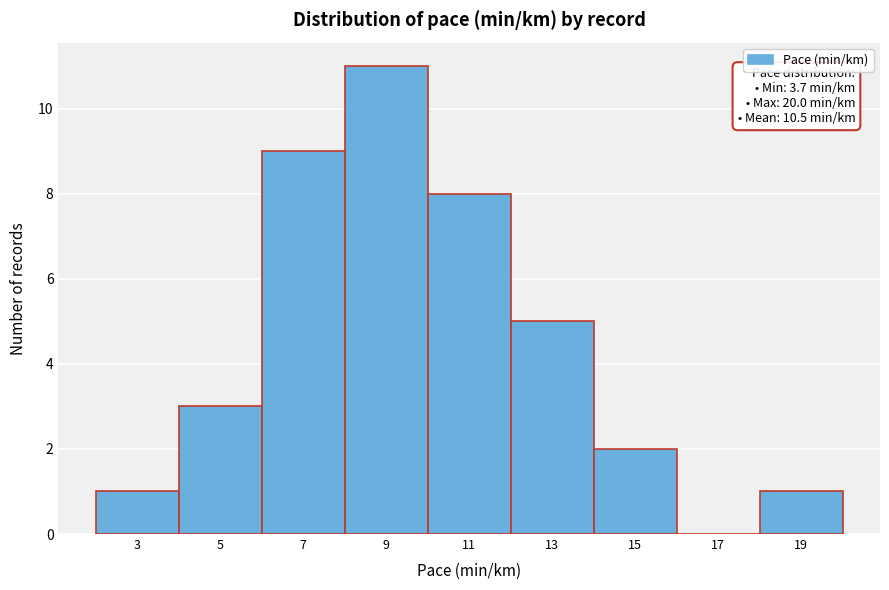

Reading left to right, list all the values displayed in this chart.

3=1	5=3	7=9	9=11	11=8	13=5	15=2	17=0	19=1